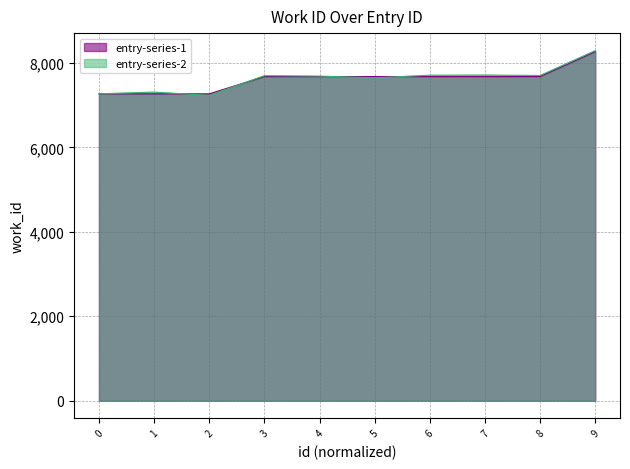

What is the spread (max minus min) of values at 8?

24